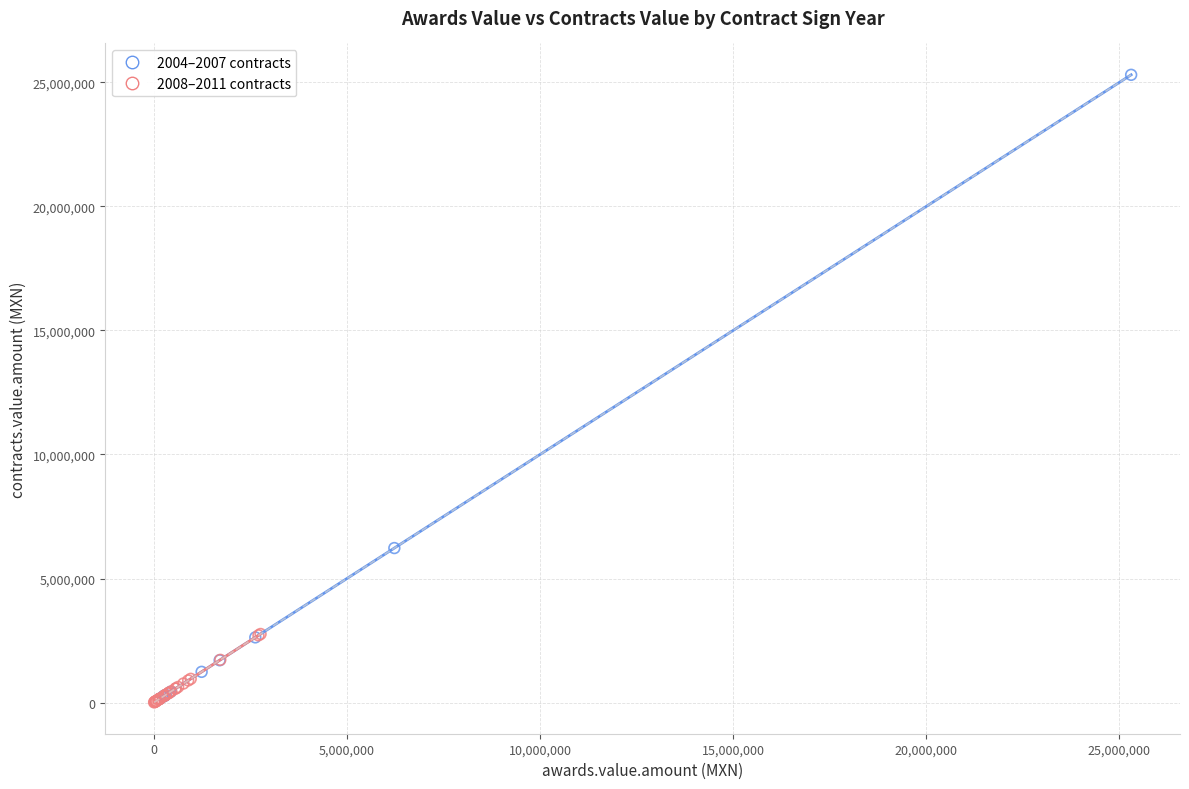

Which series has the widest spread of Y values?

2004–2007 contracts